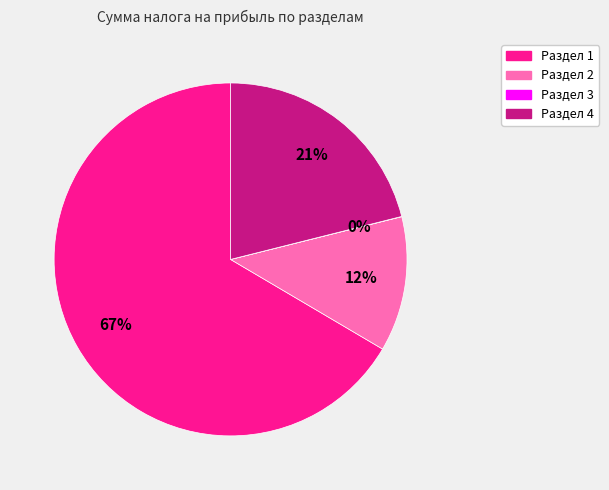

Which category has the biggest portion of the pie?

Раздел 1